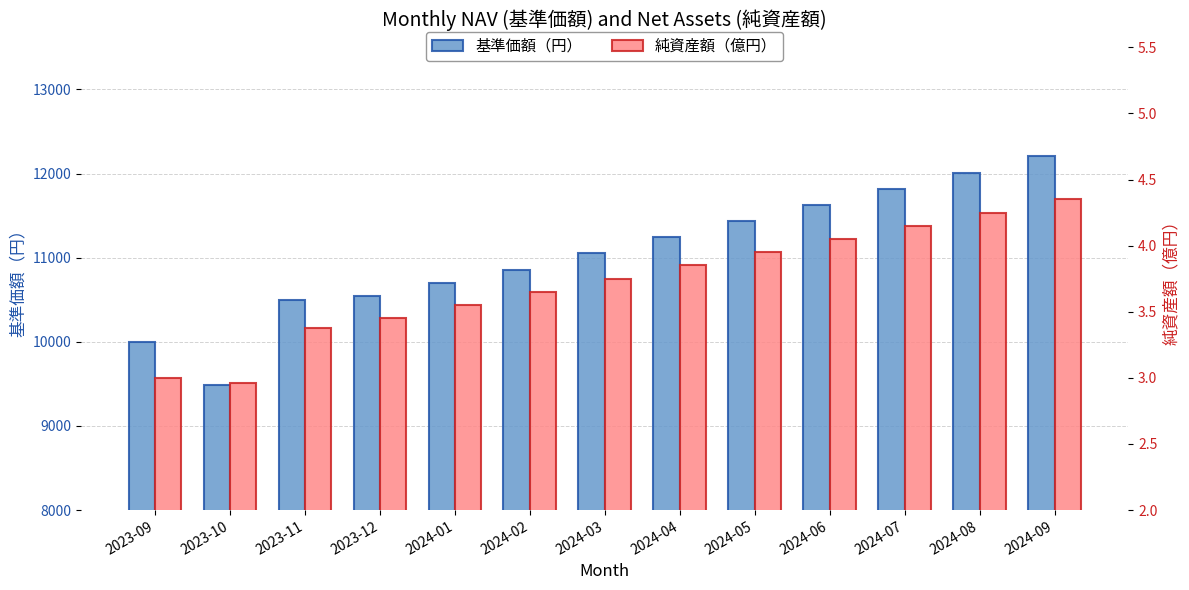

At which category is the sum across all series the highest?

2024-09